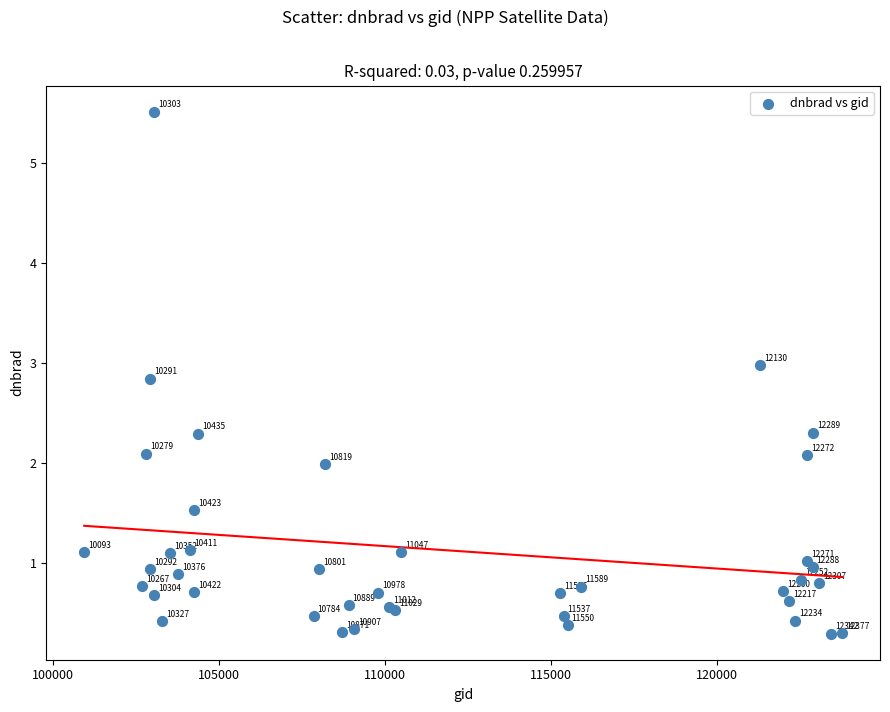

What Y value in the scatter plot is closest to 2?

2.0